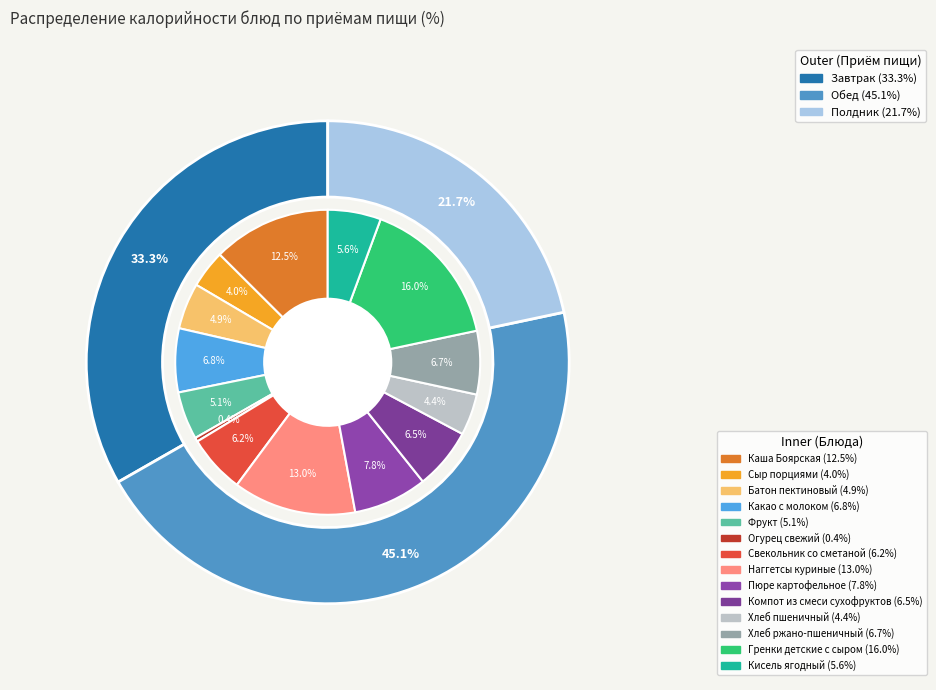

To the nearest percent, what is the combined percentage of Хлеб пшеничный and Каша Боярская?

17%